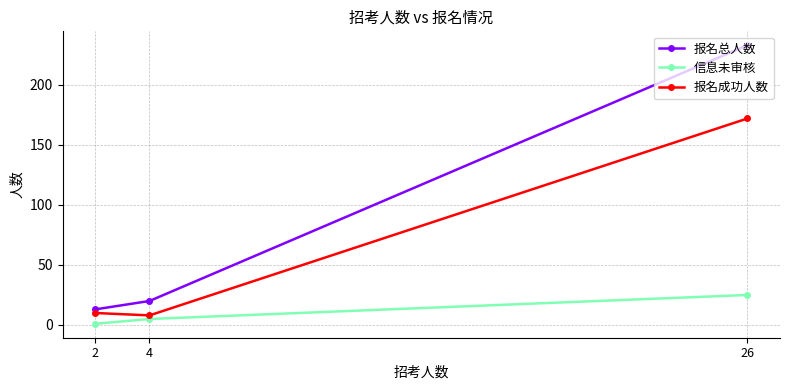

True or false: 报名总人数 has a value of 5 at 4.

False